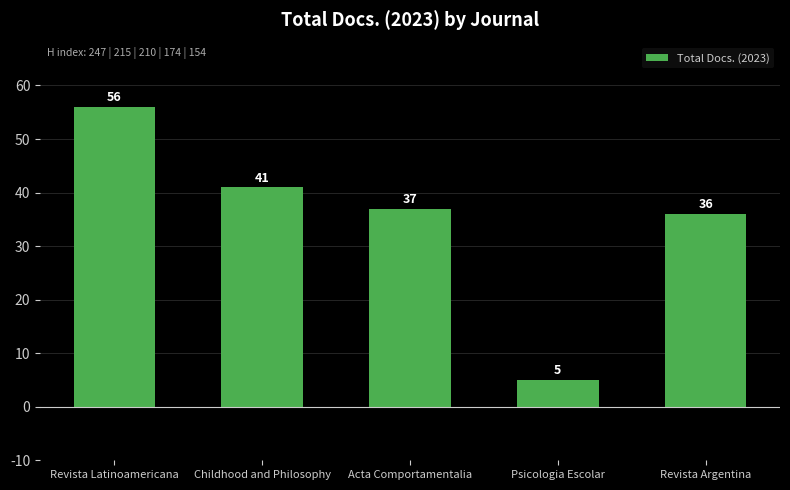

Where is the data nearest to the value 30?

Revista Argentina